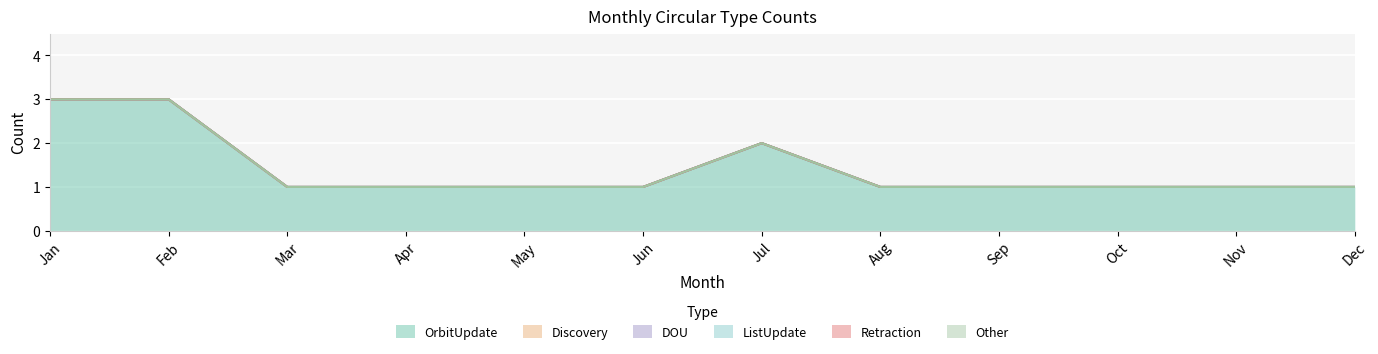

Reading left to right, transcribe all the data shown in this chart.

OrbitUpdate: Jan=3	Feb=3	Mar=1	Apr=1	May=1	Jun=1	Jul=2	Aug=1	Sep=1	Oct=1	Nov=1	Dec=1
Discovery: Jan=0	Feb=0	Mar=0	Apr=0	May=0	Jun=0	Jul=0	Aug=0	Sep=0	Oct=0	Nov=0	Dec=0
DOU: Jan=0	Feb=0	Mar=0	Apr=0	May=0	Jun=0	Jul=0	Aug=0	Sep=0	Oct=0	Nov=0	Dec=0
ListUpdate: Jan=0	Feb=0	Mar=0	Apr=0	May=0	Jun=0	Jul=0	Aug=0	Sep=0	Oct=0	Nov=0	Dec=0
Retraction: Jan=0	Feb=0	Mar=0	Apr=0	May=0	Jun=0	Jul=0	Aug=0	Sep=0	Oct=0	Nov=0	Dec=0
Other: Jan=0	Feb=0	Mar=0	Apr=0	May=0	Jun=0	Jul=0	Aug=0	Sep=0	Oct=0	Nov=0	Dec=0